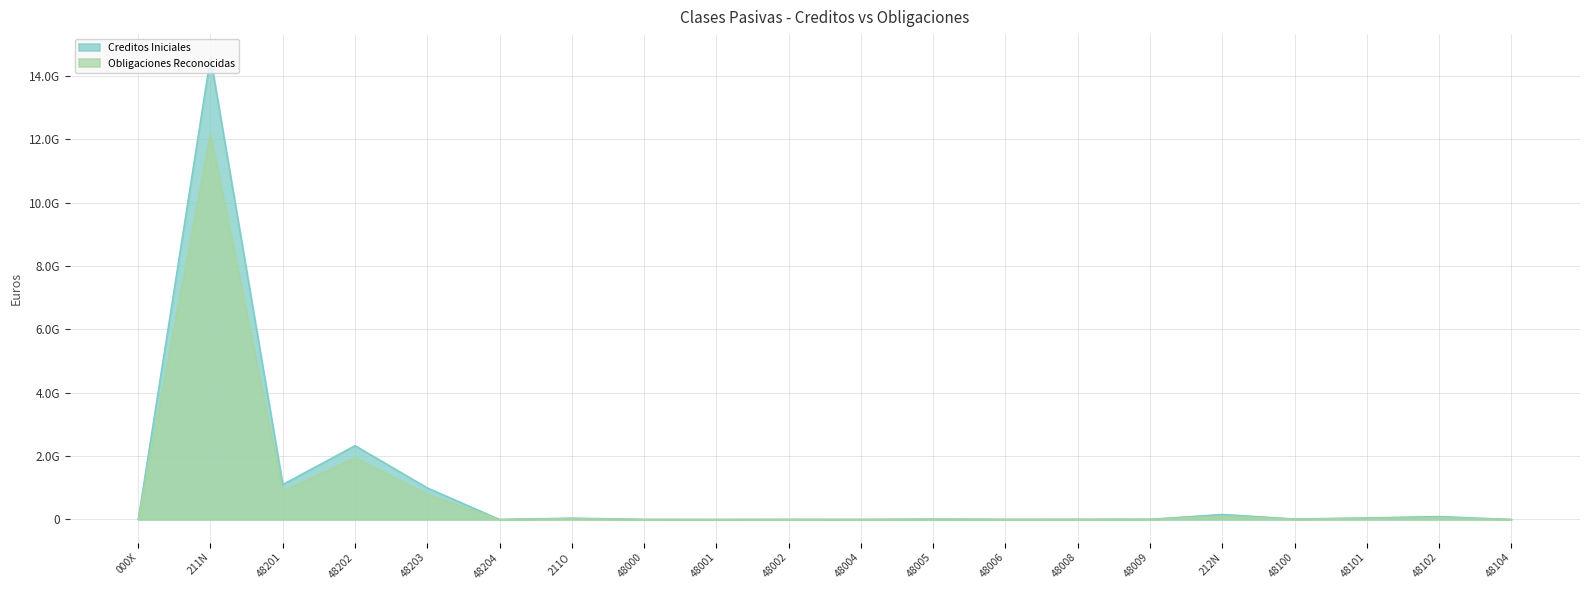

At which category is the sum across all series the highest?

211N